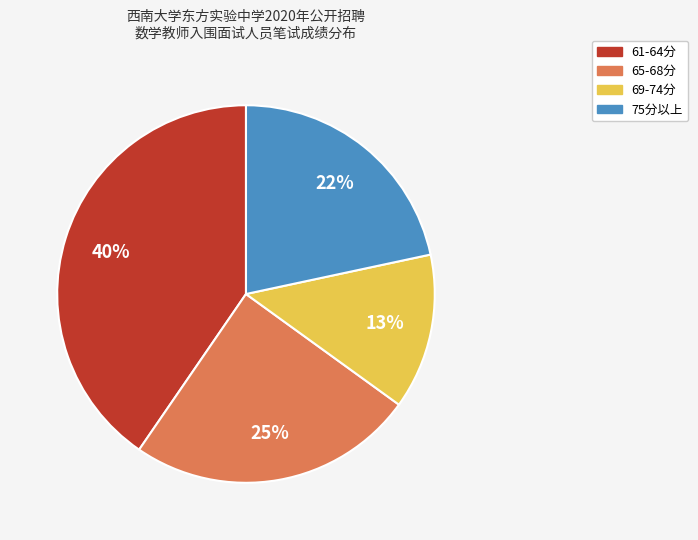

Is there any slice that represents more than half of the pie?

No